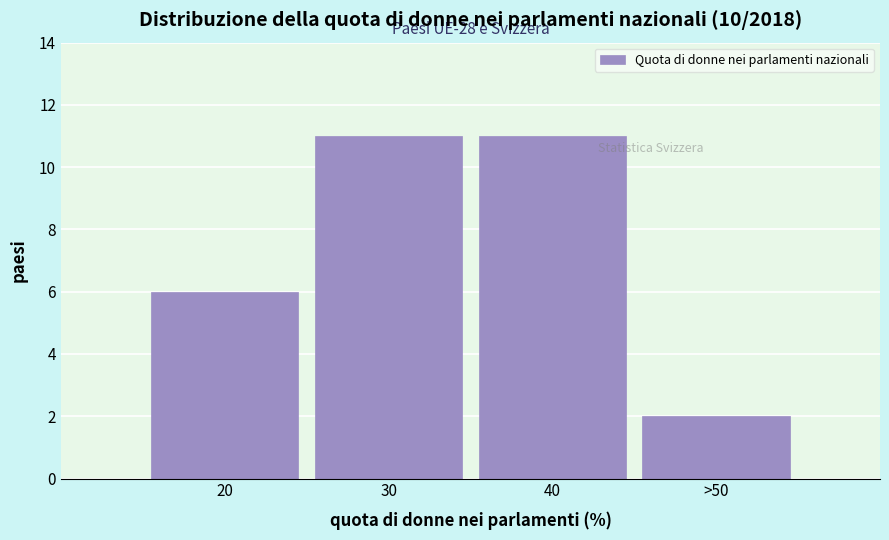

Reading left to right, transcribe all the data shown in this chart.

6	11	11	2